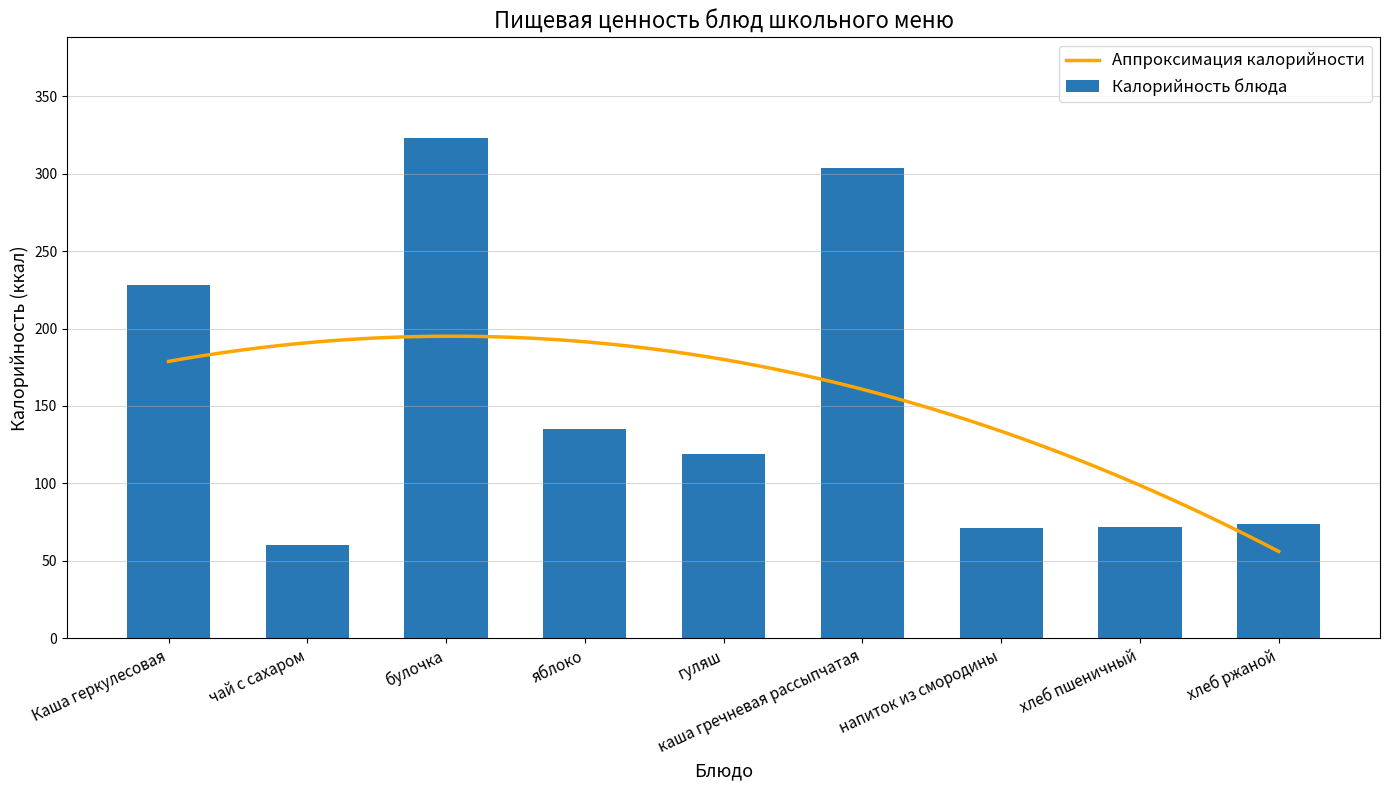

At which label is Калорийность блюда closest to 191?

Каша геркулесовая